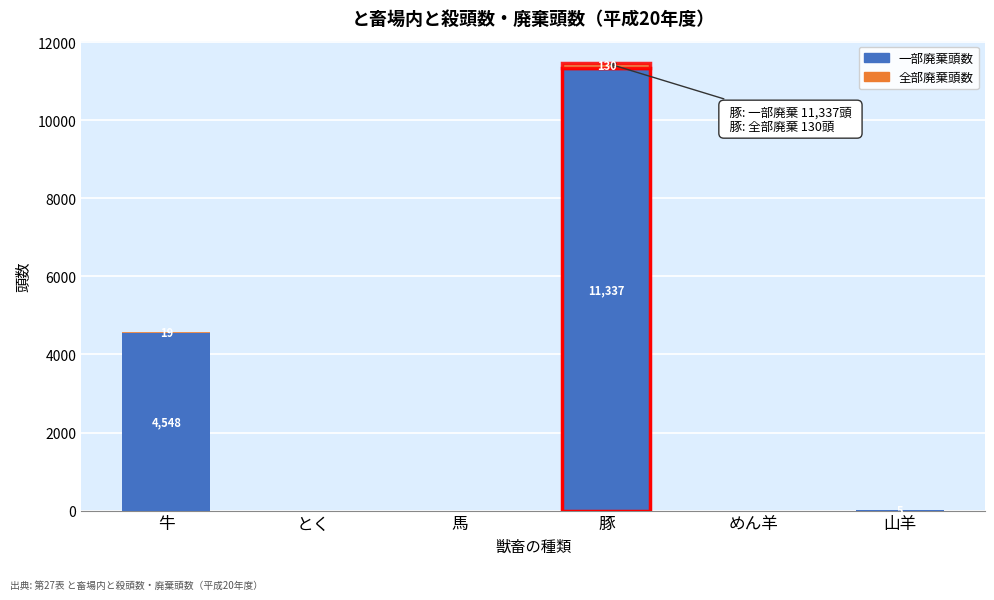

The 一部廃棄頭数 series shows 4548 at 牛. True or false?

True